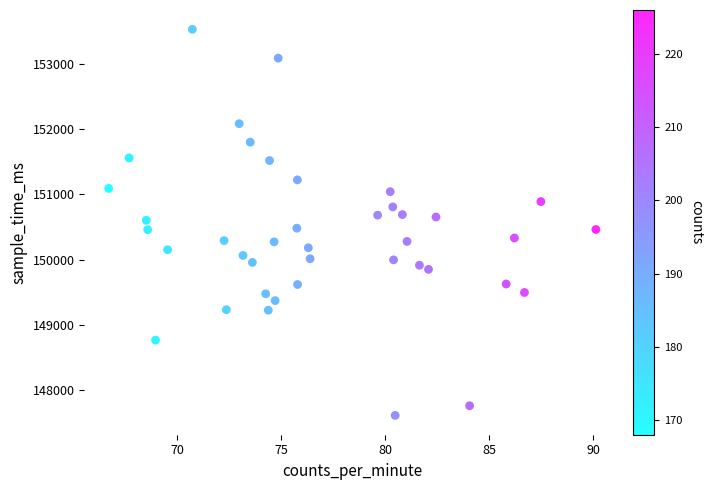

What is the range of Y values (max minus min)?

5917